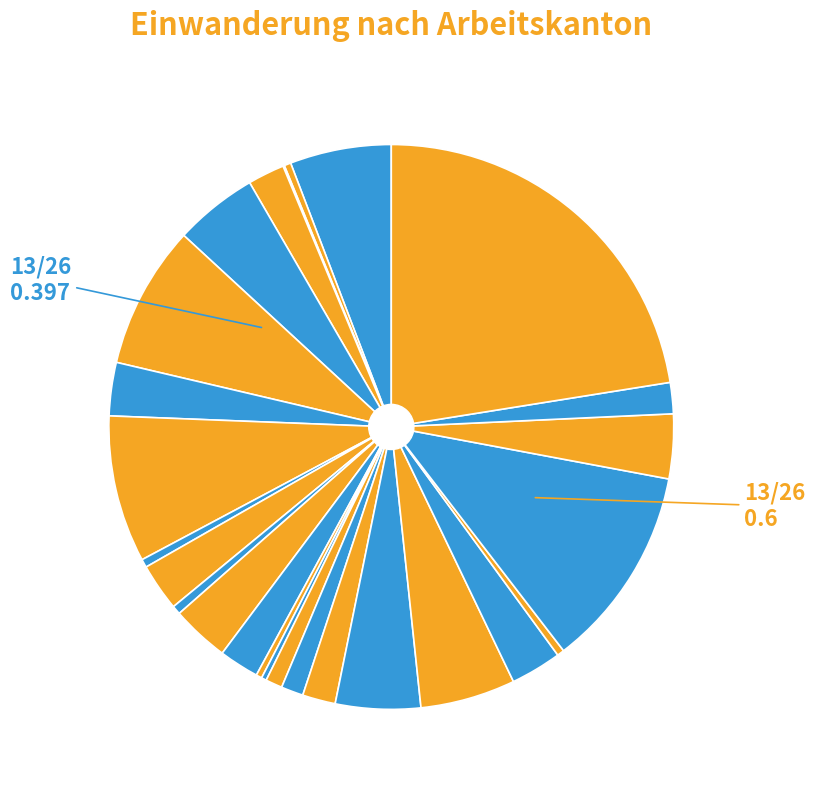

How many slices are in this pie chart?

26